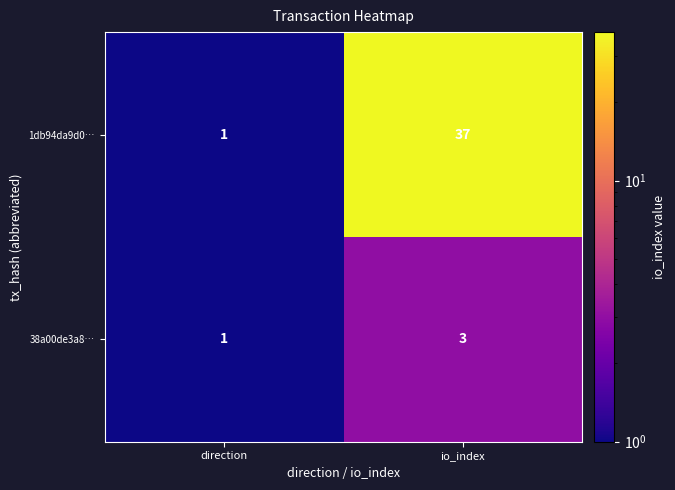

Reading right to left, list all the values displayed in this chart.

1db94da9d0…: 37	1
38a00de3a8…: 3	1